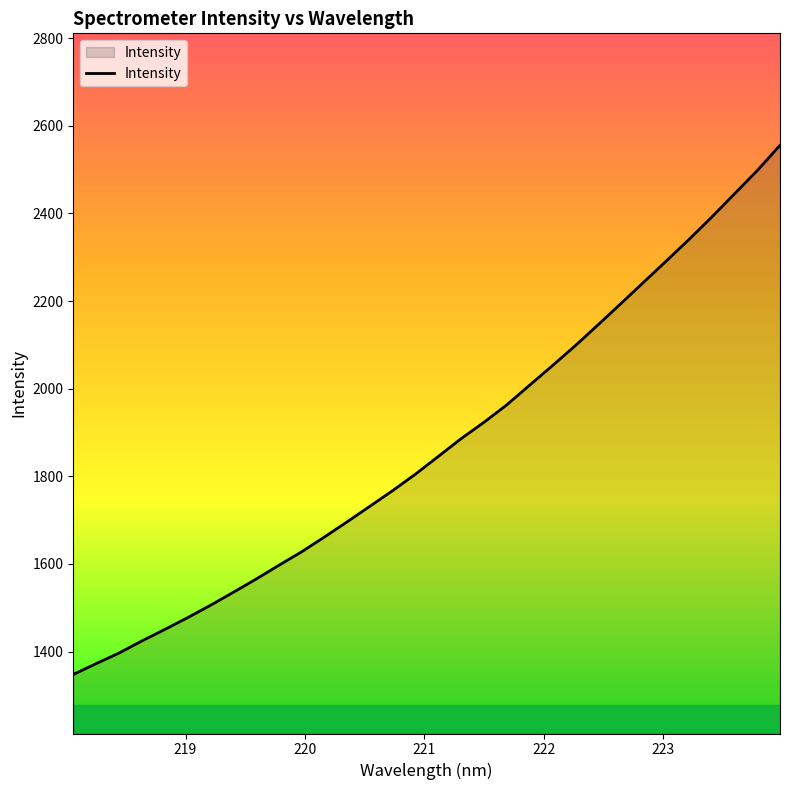

What is the maximum value shown in the chart?

2555.5